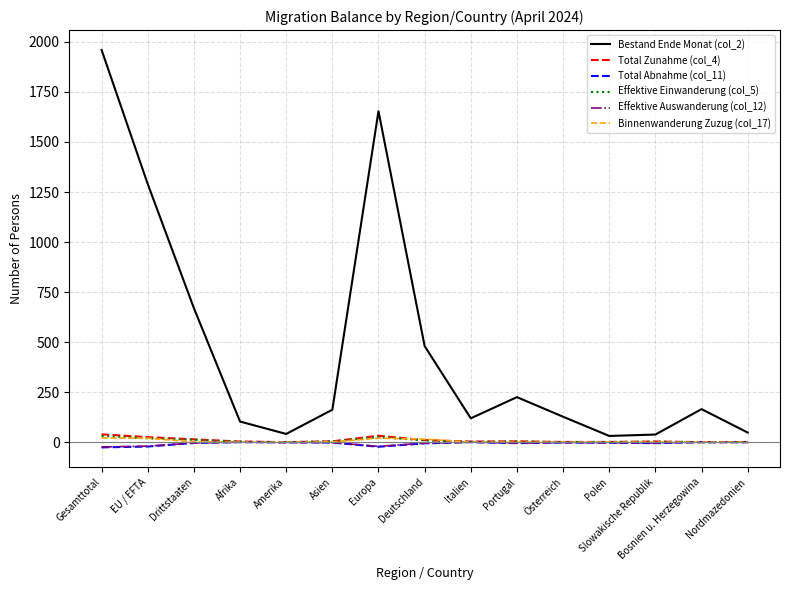

Count the number of data series in this chart.

6